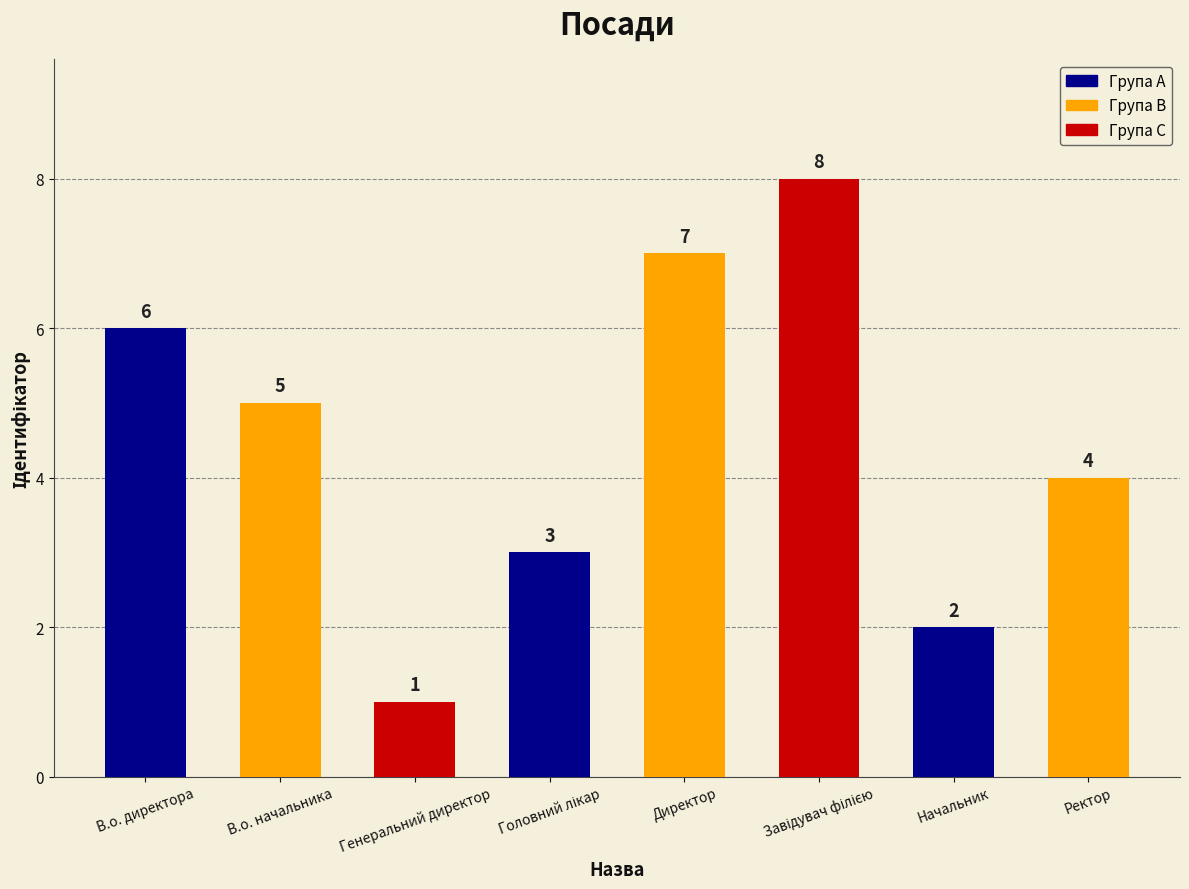

Are the bars horizontal?

No